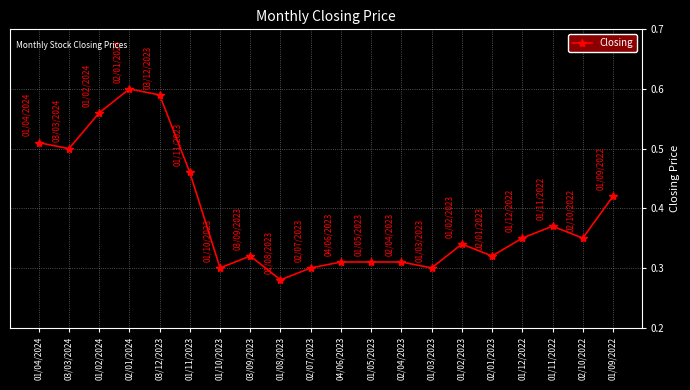

What is the sum of the values at 03/12/2023 and 01/11/2022?

1.0